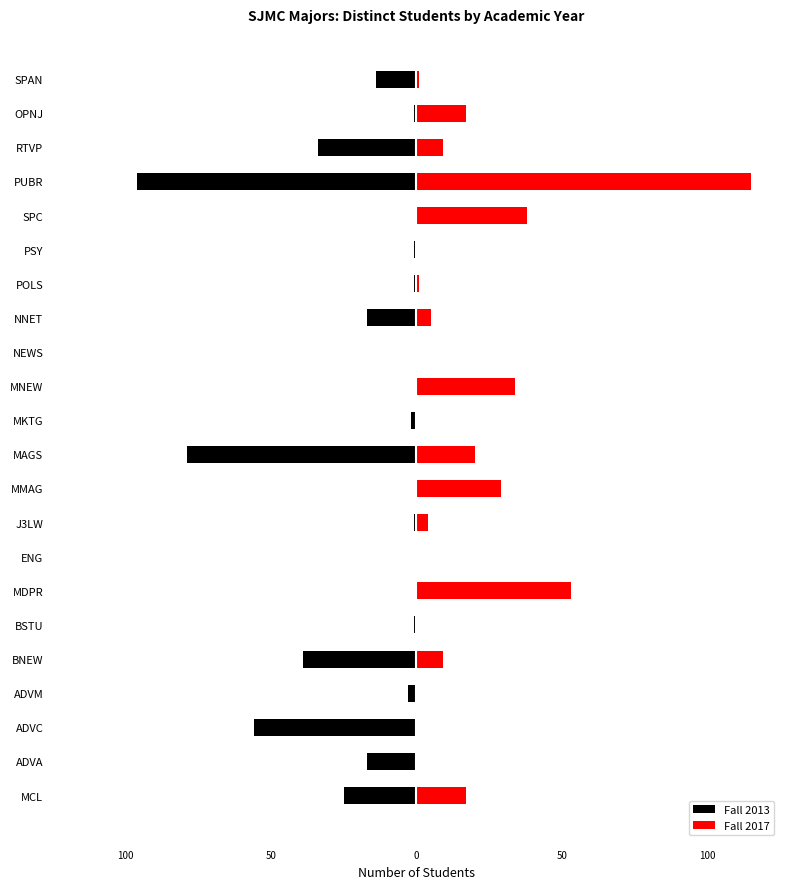

At how many categories does at least one series exceed -36?

22